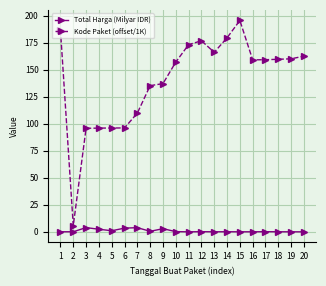

What is the spread (max minus min) of values at 13?

166.1